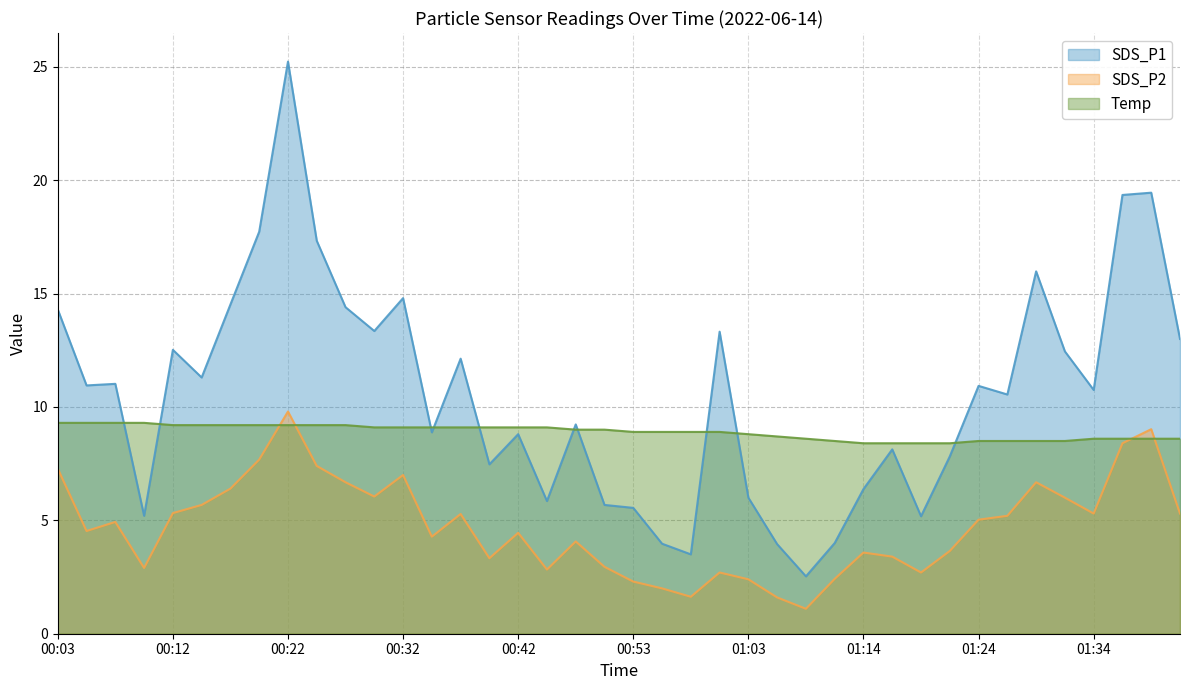

The value of SDS_P1 at 00:20 is 17.7. True or false?

True